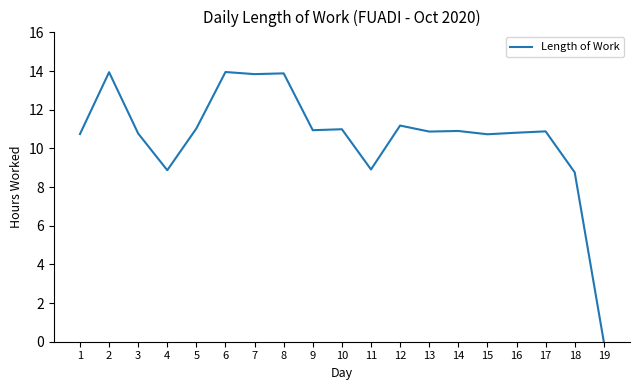

What is the difference between the values at 13 and 5?

0.2